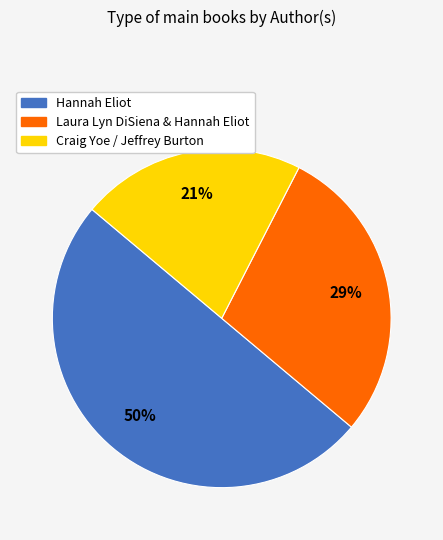

Does Craig Yoe / Jeffrey Burton account for over 50% of the chart?

No